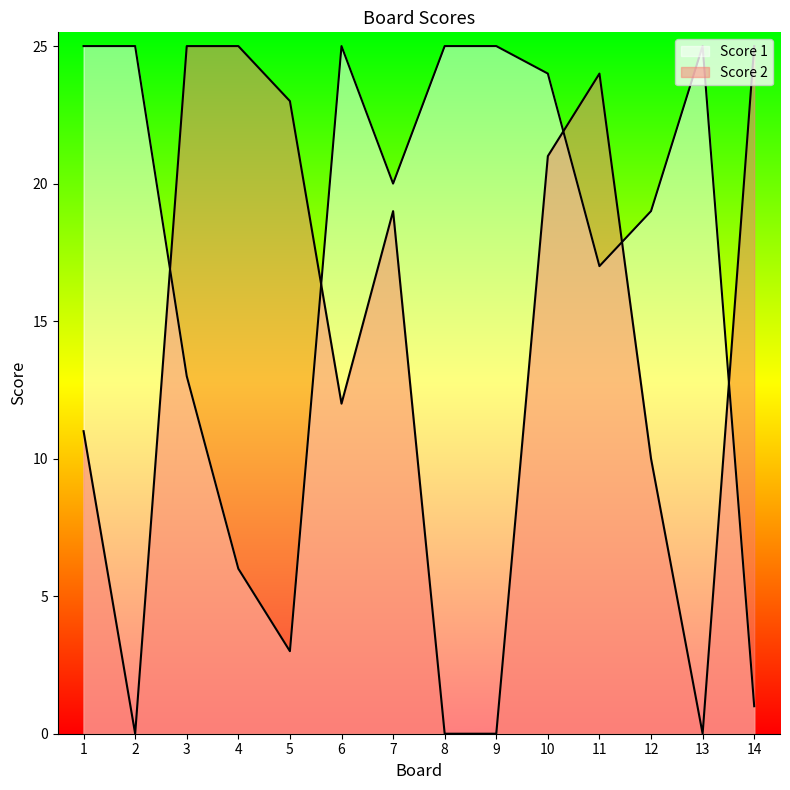

Rank the series by their maximum value, from lowest to highest.

Score 1, Score 2